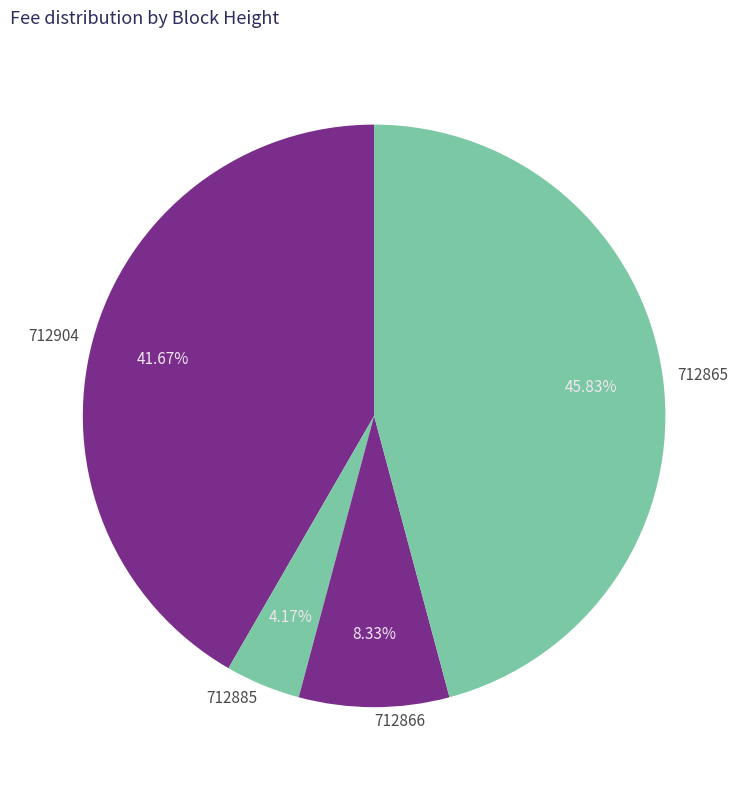

Which slice is the smallest?

712885